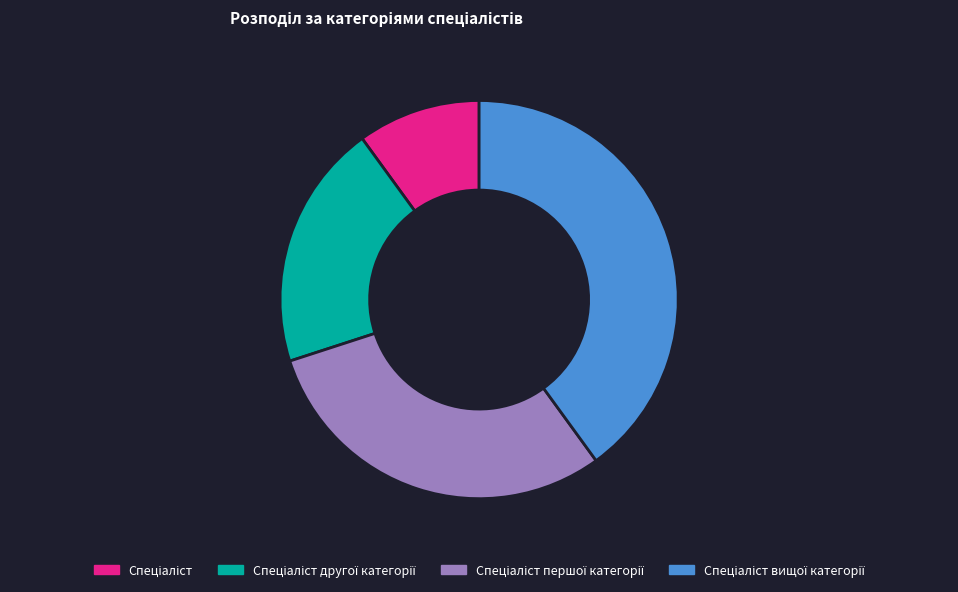

Is there any slice that represents more than half of the pie?

No